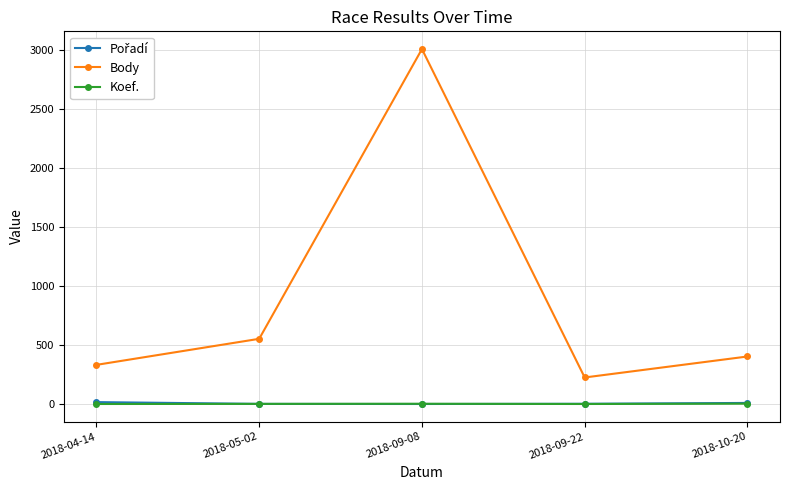

True or false: Body has more than 2 points higher than both neighbors.

False